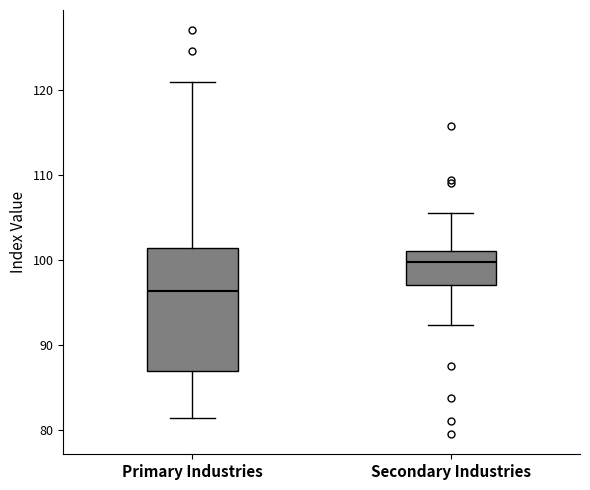

Where does the lower whisker of the box for Secondary Industries end on the y-axis? The values are not printed on the chart, so give them approximately, as read against the axis.

92